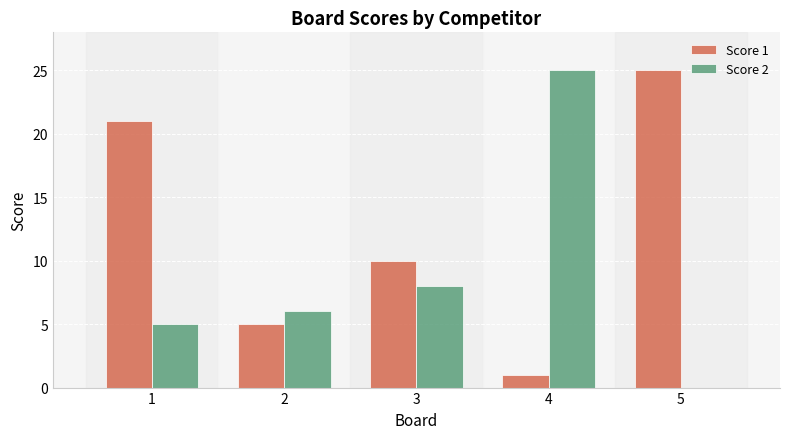

What is the spread (max minus min) of values at 1?

16